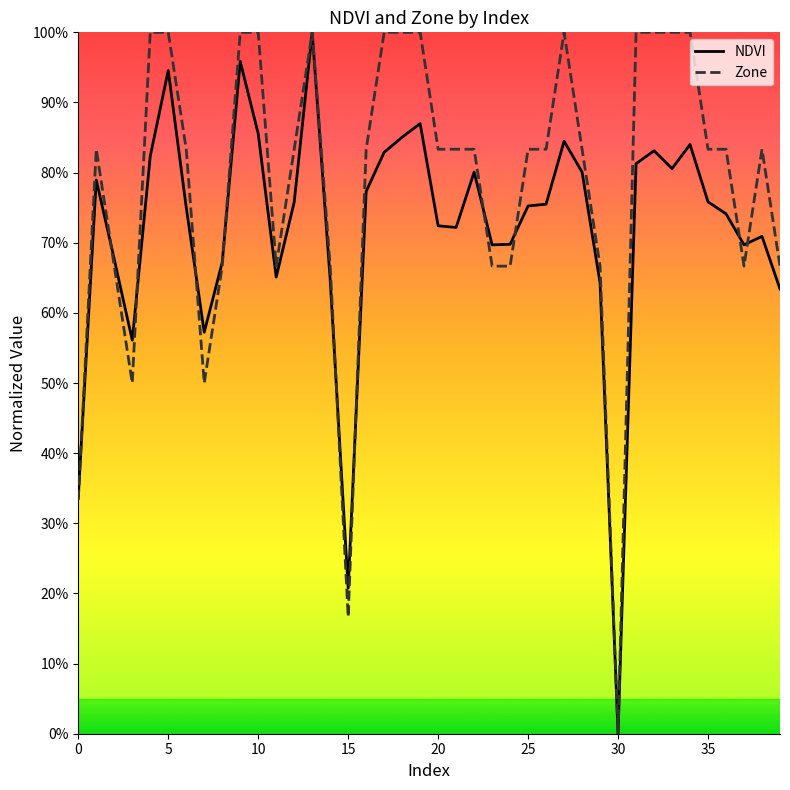

At which label does NDVI reach its peak?

13